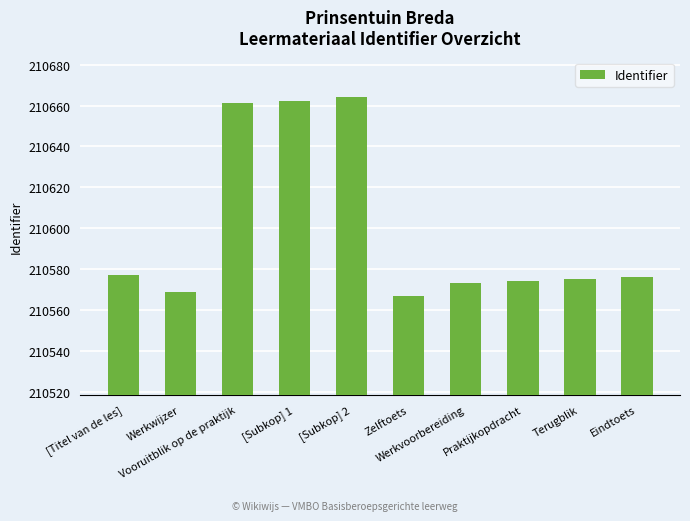

Is it true that the value at Zelftoets is 322470?

False